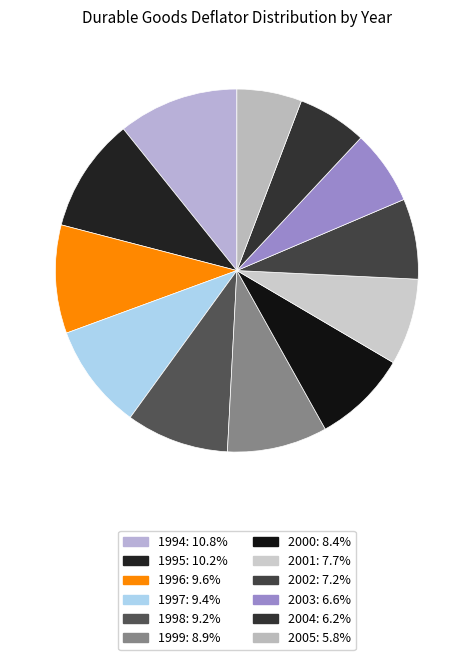

How many slices are in this pie chart?

12